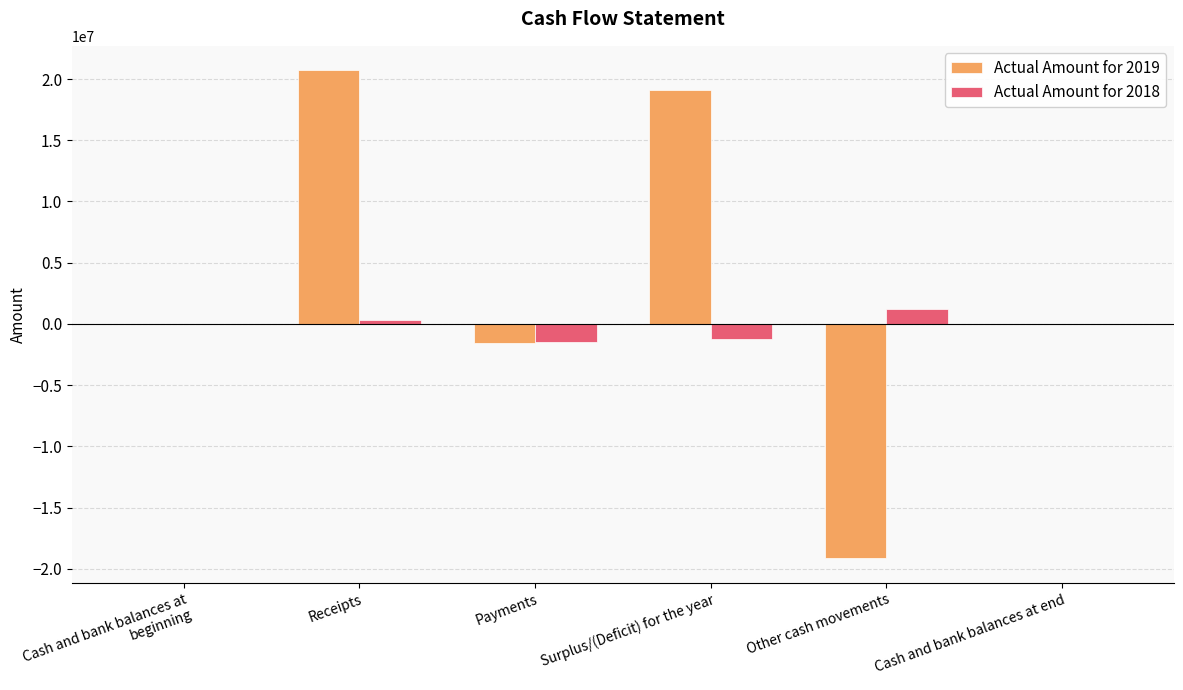

Which series has the largest total across all categories?

Actual Amount for 2019